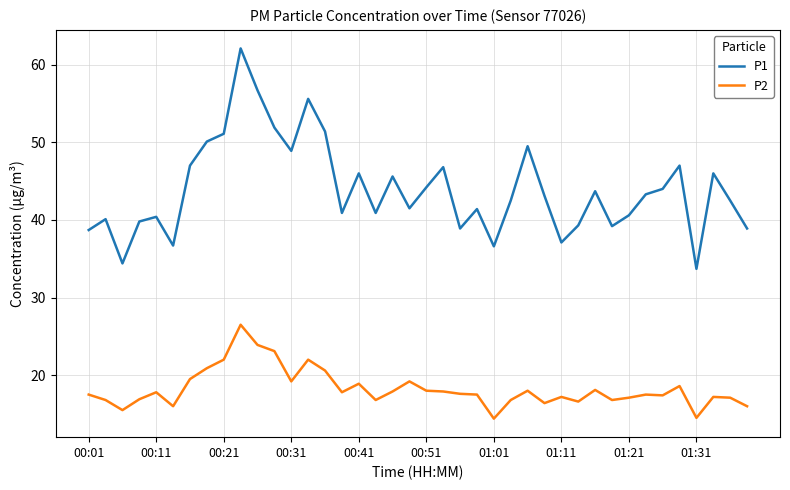

Which series has the widest spread of values?

P1